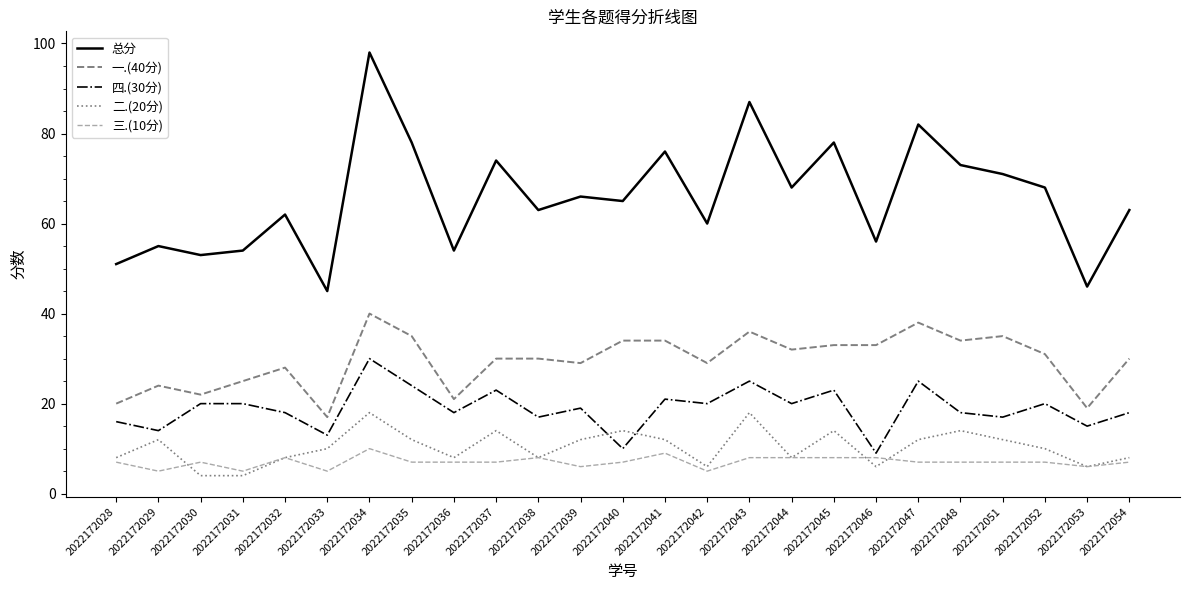

The 四.(30分) series shows 23 at 2022172037. True or false?

True